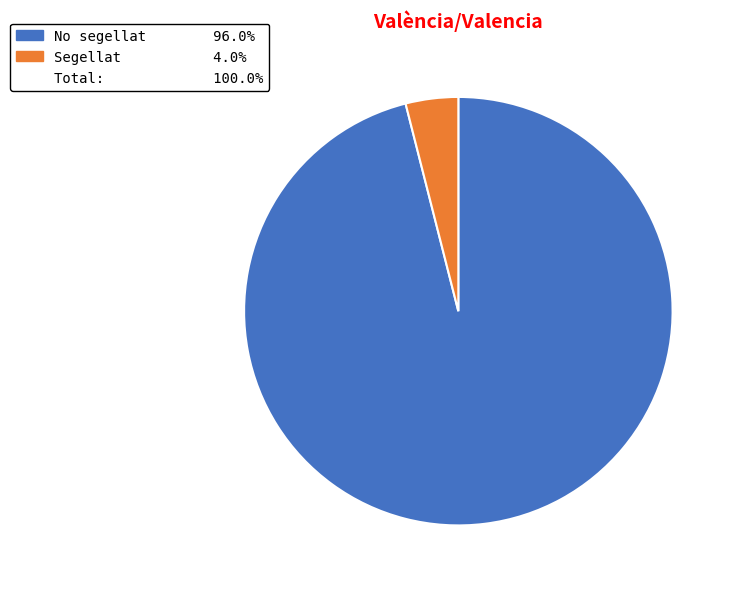

Does any single category account for the majority?

Yes